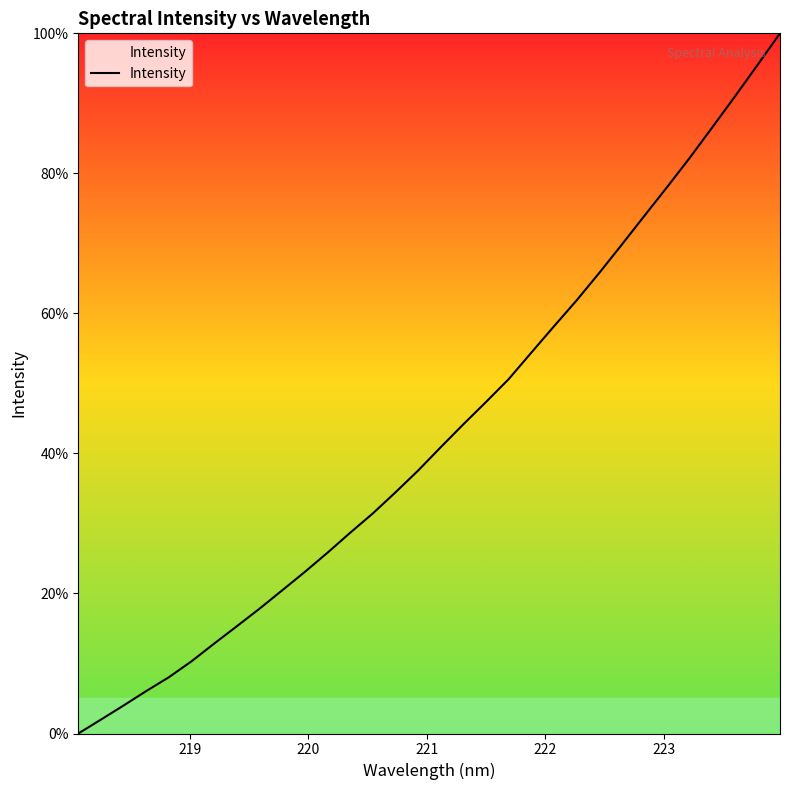

What is the greatest value displayed?

100.0